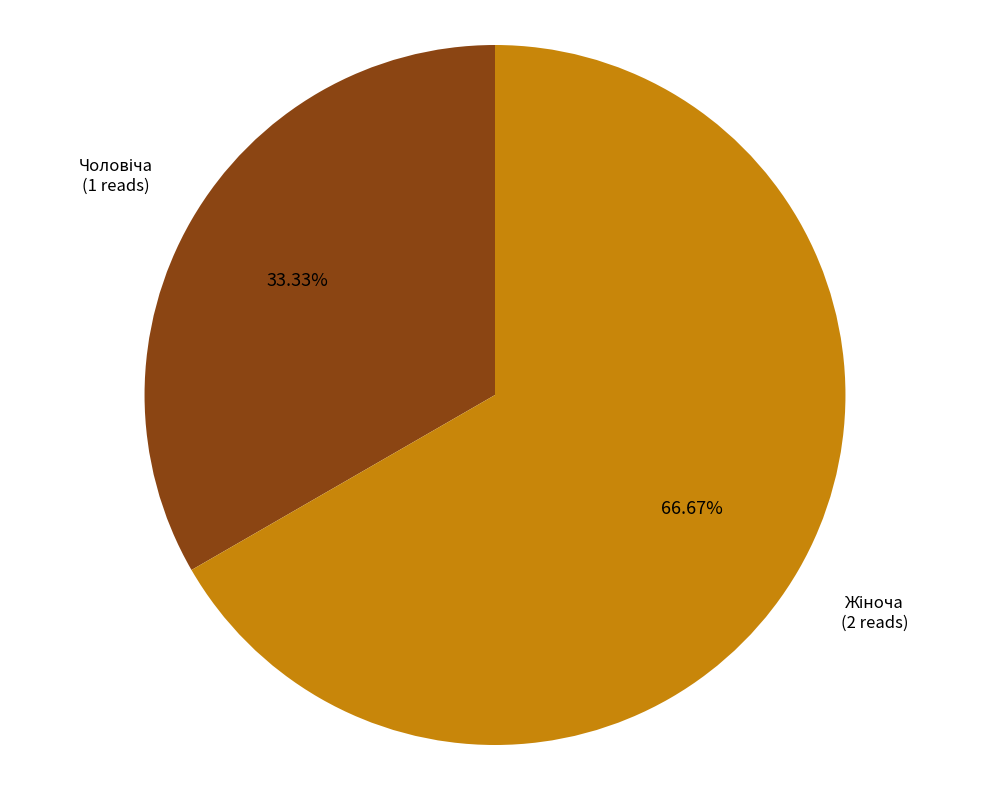

Count the number of slices in the pie.

2